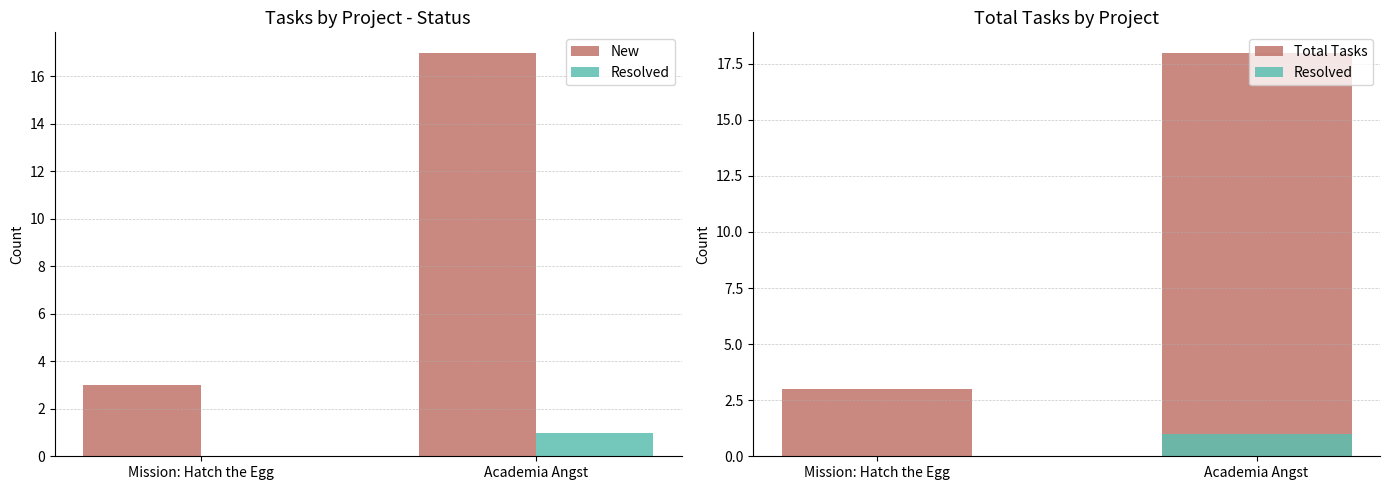

What is the sum of the New values at Academia Angst and Mission: Hatch the Egg?

20